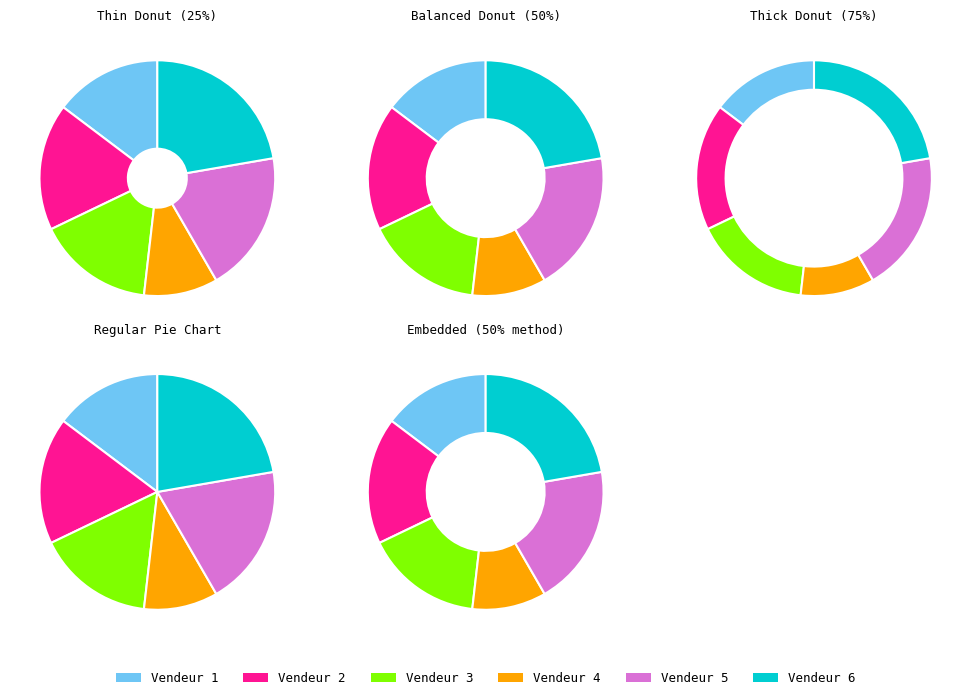

How many segments does this pie chart have?

6